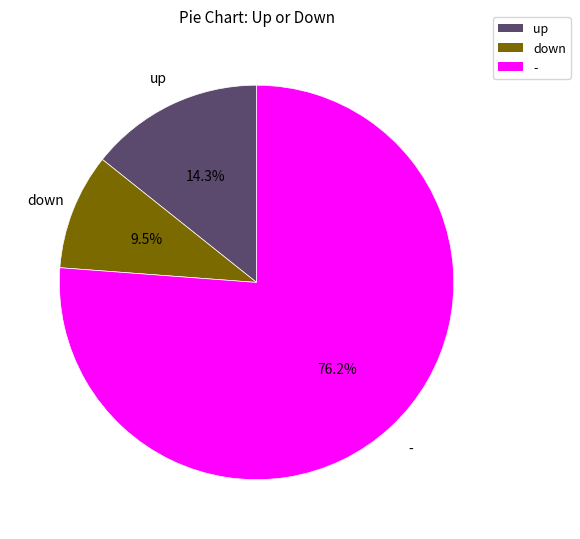

To the nearest percent, what is the average slice percentage?

33%